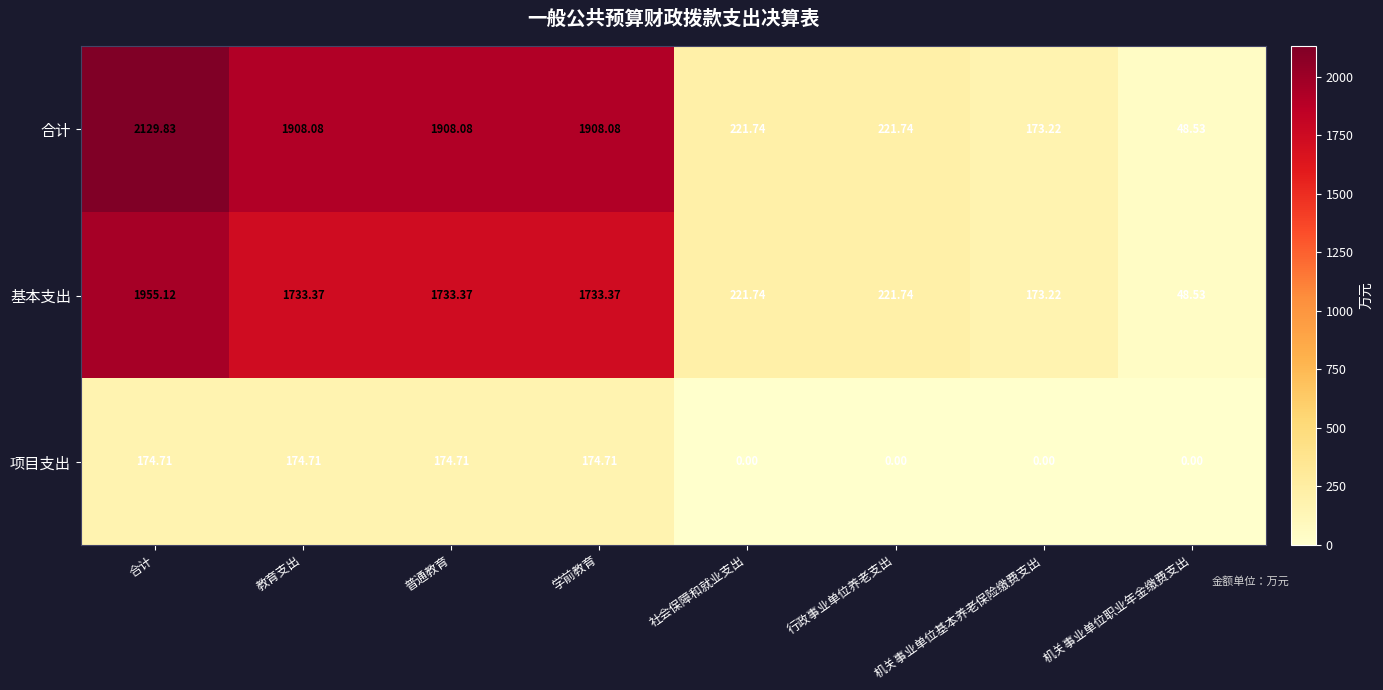

How many data points in 项目支出 are less than 174?

4